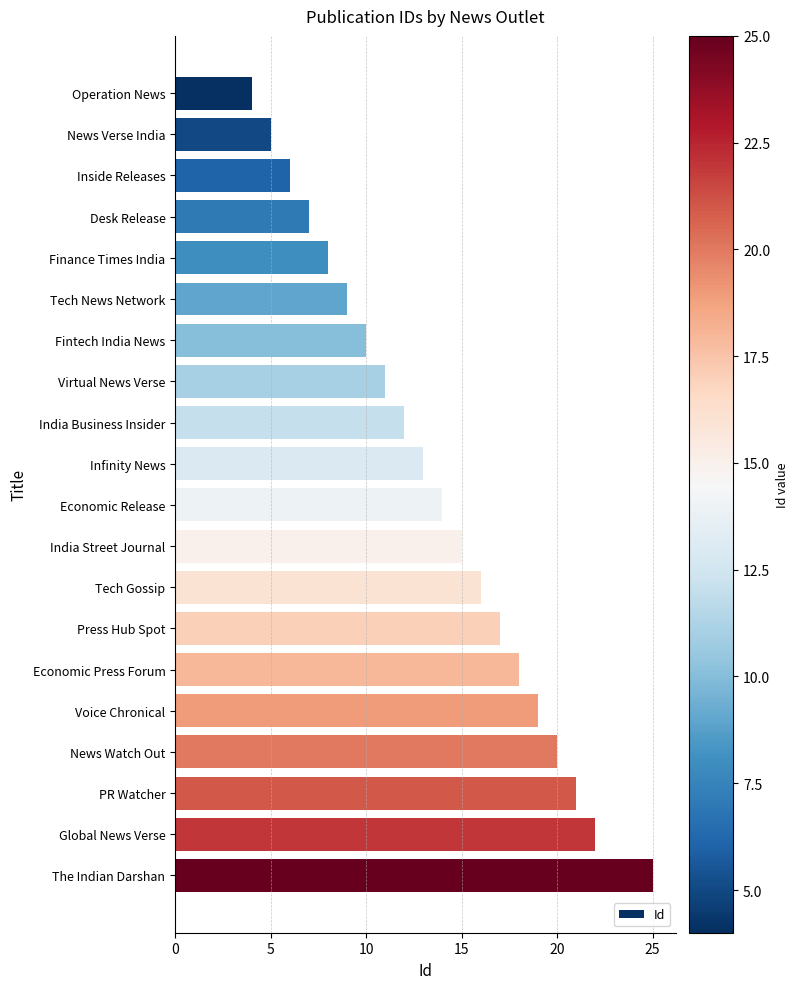

Reading top to bottom, what are all the values shown in this chart?

4	5	6	7	8	9	10	11	12	13	14	15	16	17	18	19	20	21	22	25